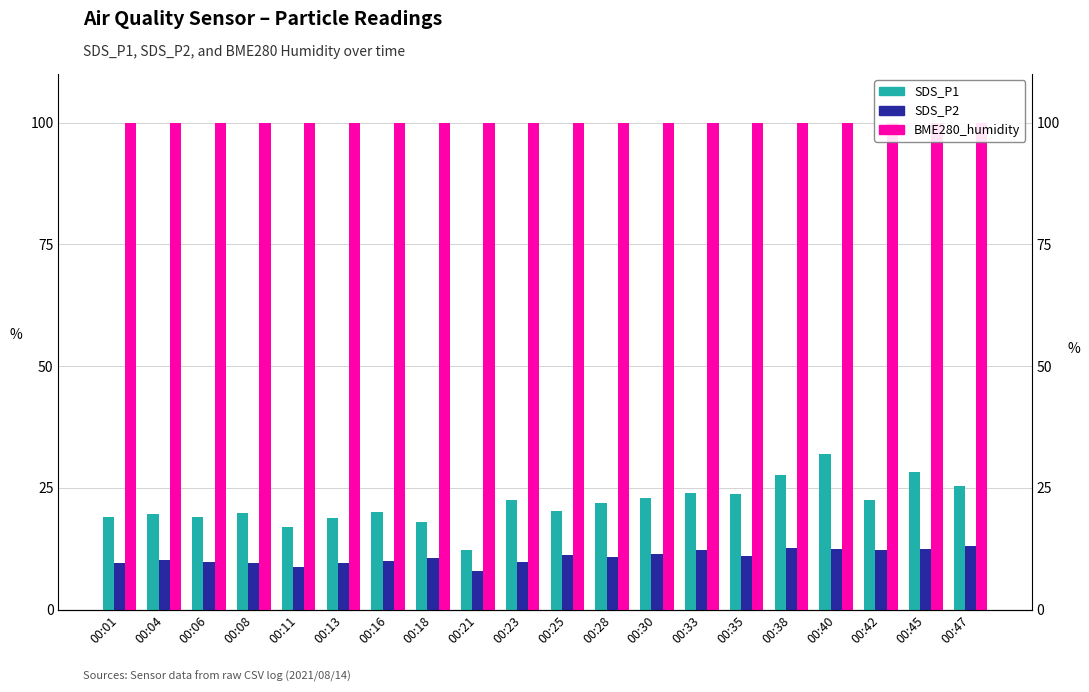

At which category does the chart reach its peak across all series?

00:01